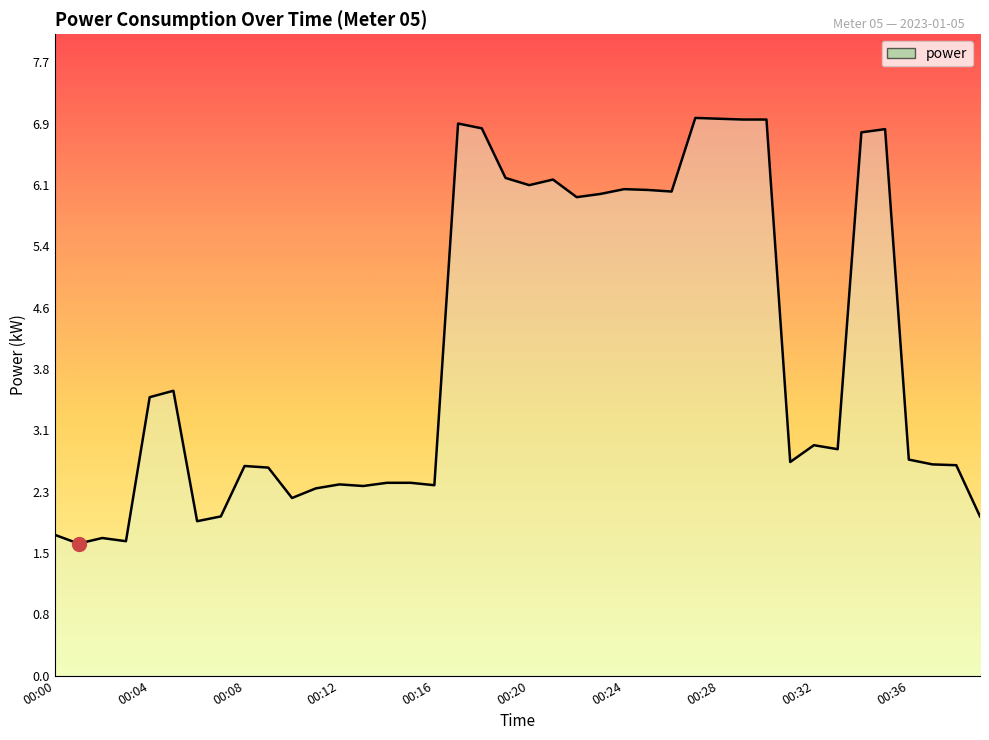

What is the maximum value shown in the chart?

7.0